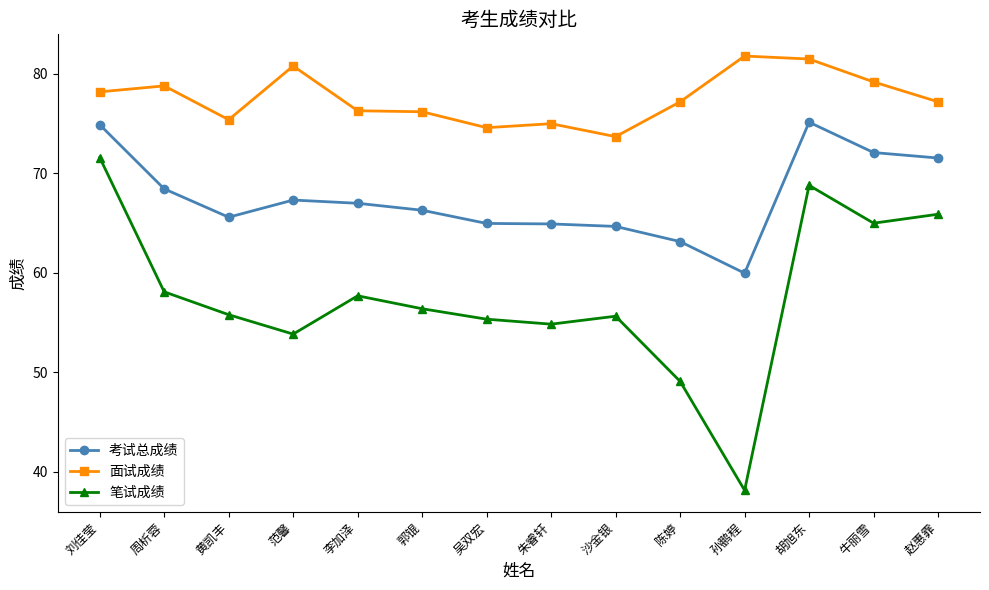

True or false: 面试成绩 has more than 2 points higher than both neighbors.

True